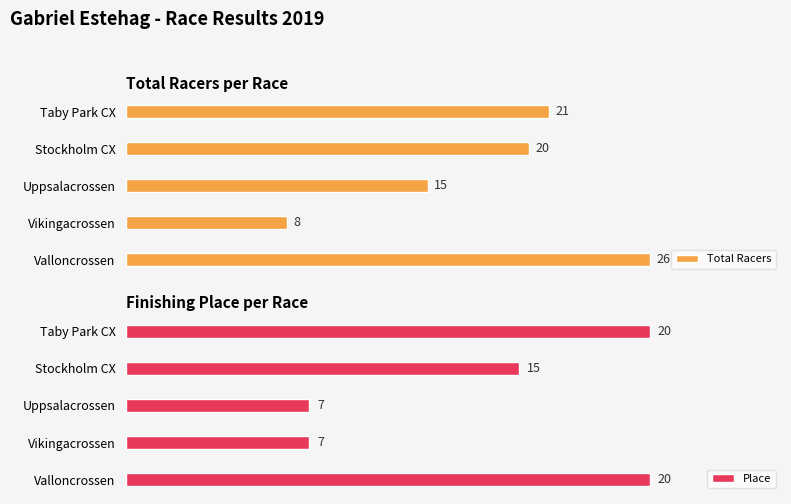

Reading left to right, transcribe all the data shown in this chart.

Total Racers: 26	8	15	20	21
Place: 20	7	7	15	20